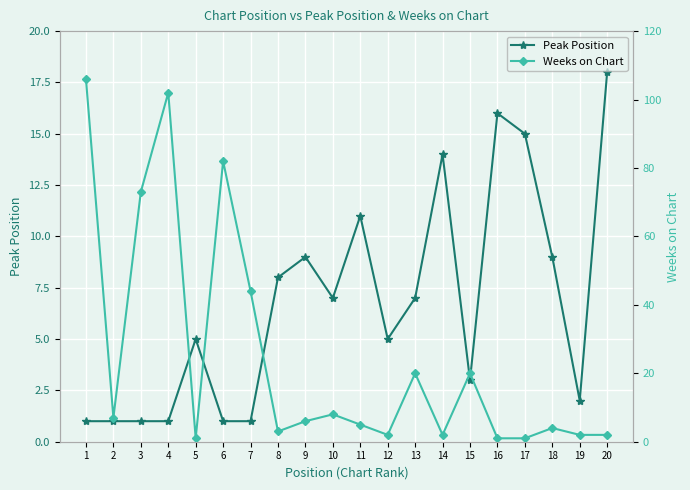

What is the sum of all Peak Position values?

135